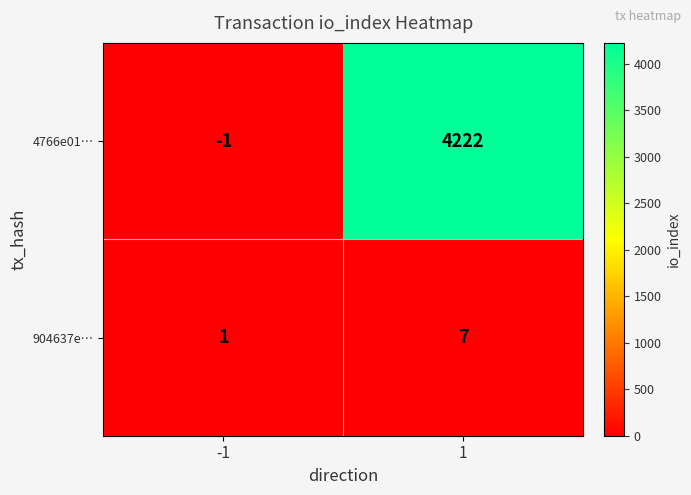

What is the highest value of the 904637e… series?

7